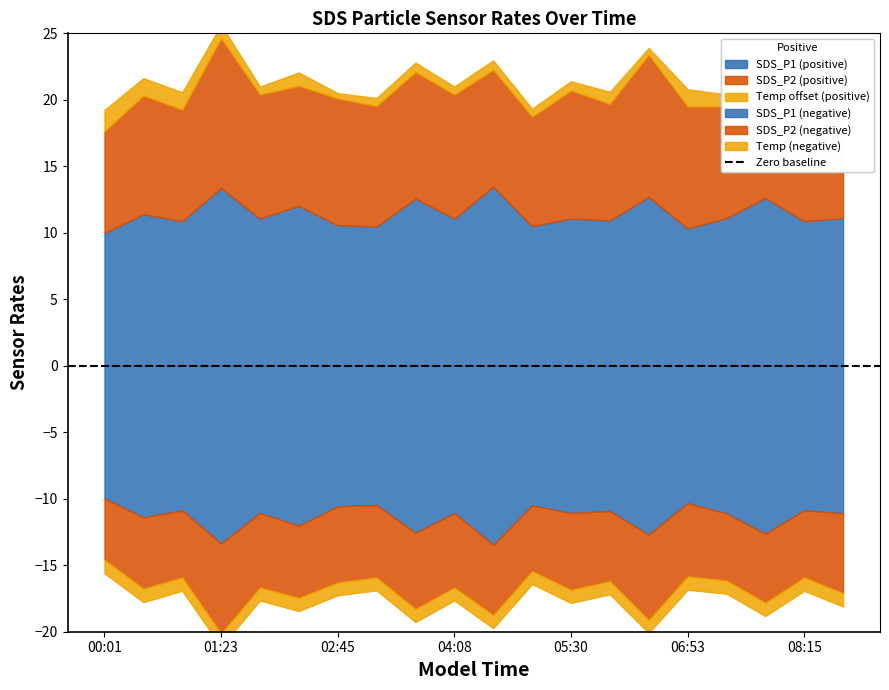

What is the label of the 1st point from the right?

08:43